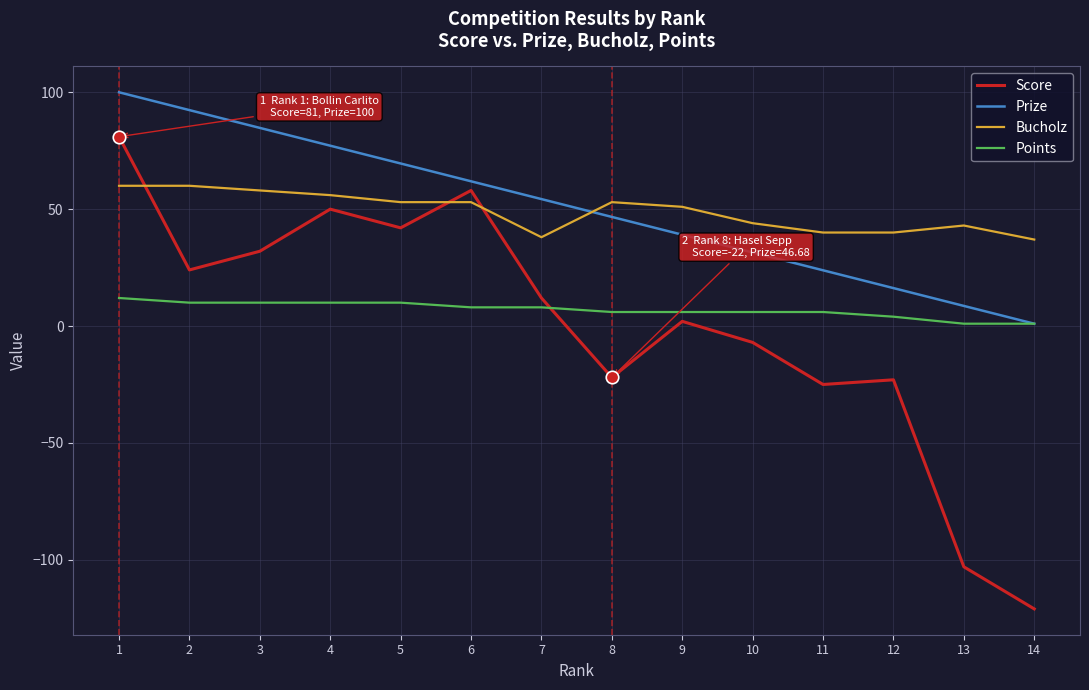

Reading left to right, transcribe all the data shown in this chart.

Score: 1=81.0	2=24.0	3=32.0	4=50.0	5=42.0	6=58.0	7=12.0	8=-22.0	9=2.0	10=-7.0	11=-25.0	12=-23.0	13=-103.0	14=-121.0
Prize: 1=100.0	2=92.4	3=84.8	4=77.2	5=69.5	6=61.9	7=54.3	8=46.7	9=39.1	10=31.5	11=23.9	12=16.2	13=8.6	14=1.0
Bucholz: 1=60.0	2=60.0	3=58.0	4=56.0	5=53.0	6=53.0	7=38.0	8=53.0	9=51.0	10=44.0	11=40.0	12=40.0	13=43.0	14=37.0
Points: 1=12.0	2=10.0	3=10.0	4=10.0	5=10.0	6=8.0	7=8.0	8=6.0	9=6.0	10=6.0	11=6.0	12=4.0	13=1.0	14=1.0